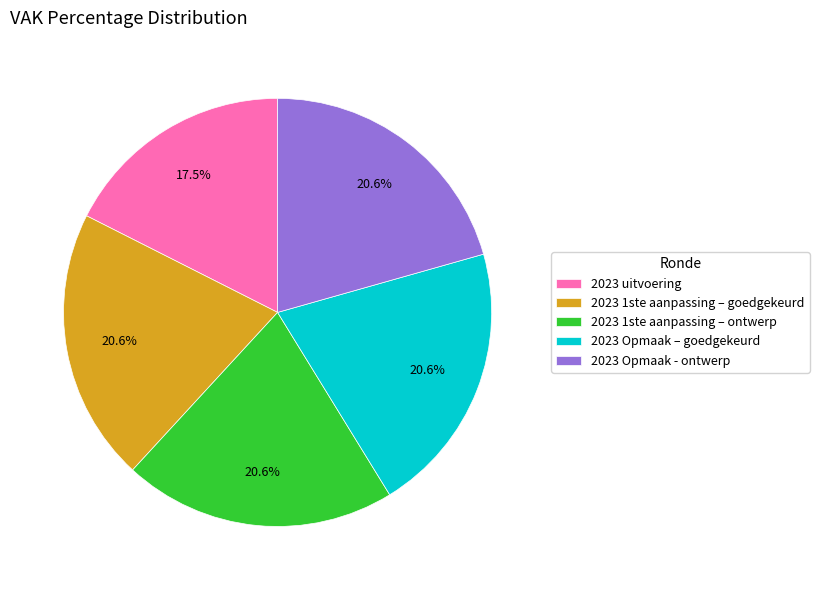

How many segments does this pie chart have?

5